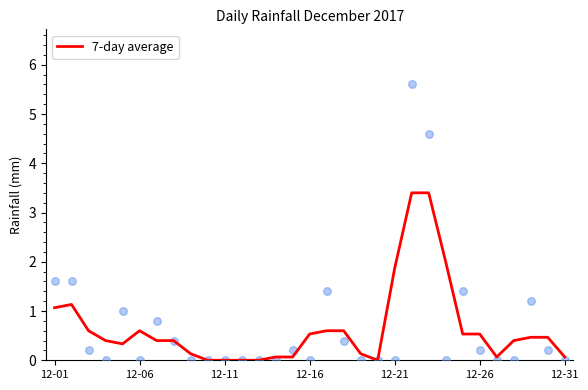

Is it true that 7-day average equals 1.9 at 12-21?

True